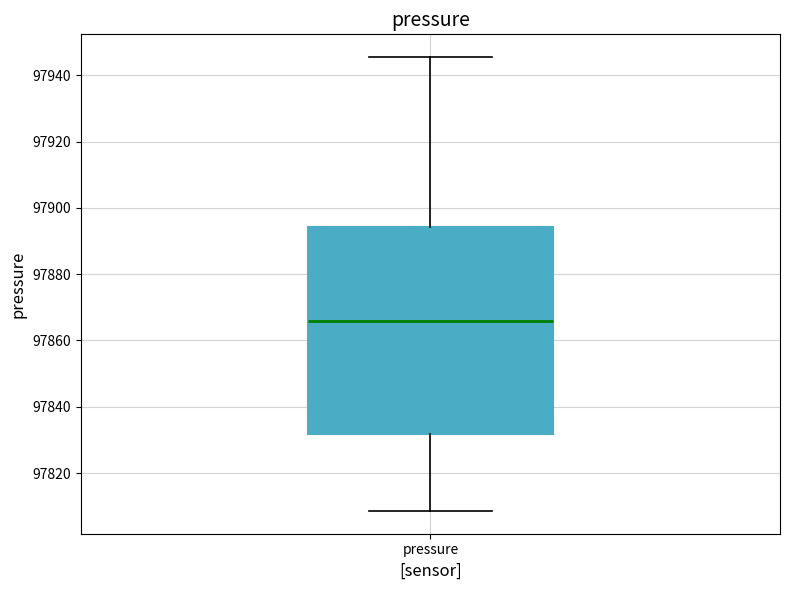

Read this box plot against the y-axis: the position of the median line, the range covered by the box, and the ends of both whiskers. The values are not printed on the chart, so give them approximately, as read against the axis.

median 97866, box 97832 to 97894, whiskers 97808 to 97946